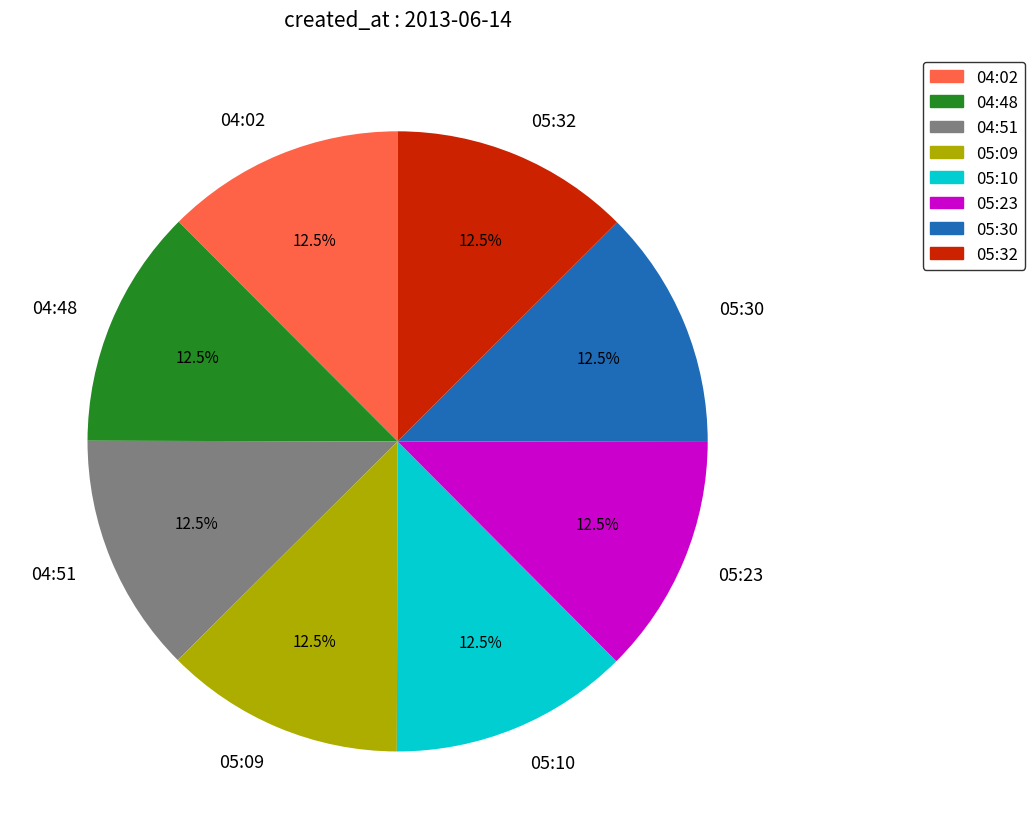

How many segments does this pie chart have?

8